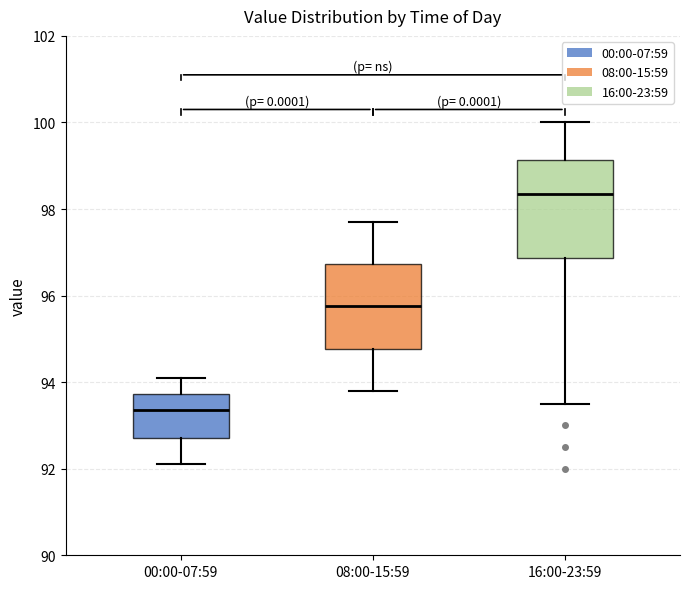

Reading left to right, transcribe this box plot: for each box, give where its median line is, the range the box spans, and where its two whiskers end, as read against the y-axis. The values are not printed on the chart, so give them approximately, as read against the axis.

00:00-07:59: median 93.4, box 92.8 to 93.8, whiskers 92.2 to 94.2
08:00-15:59: median 95.8, box 94.8 to 96.8, whiskers 93.8 to 97.8
16:00-23:59: median 98.4, box 96.8 to 99.2, whiskers 93.6 to 100.0